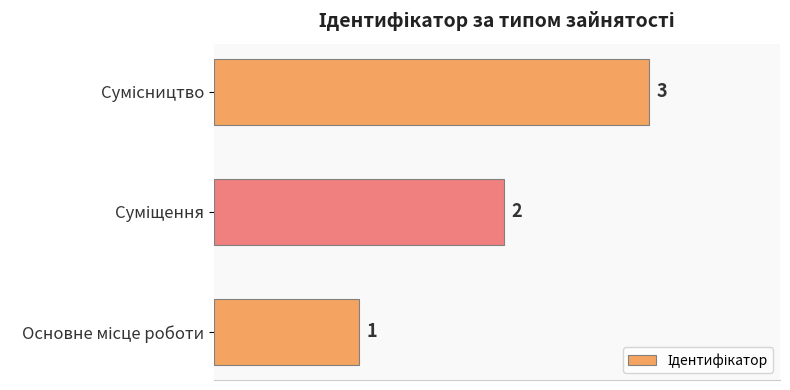

What is the greatest value displayed?

3